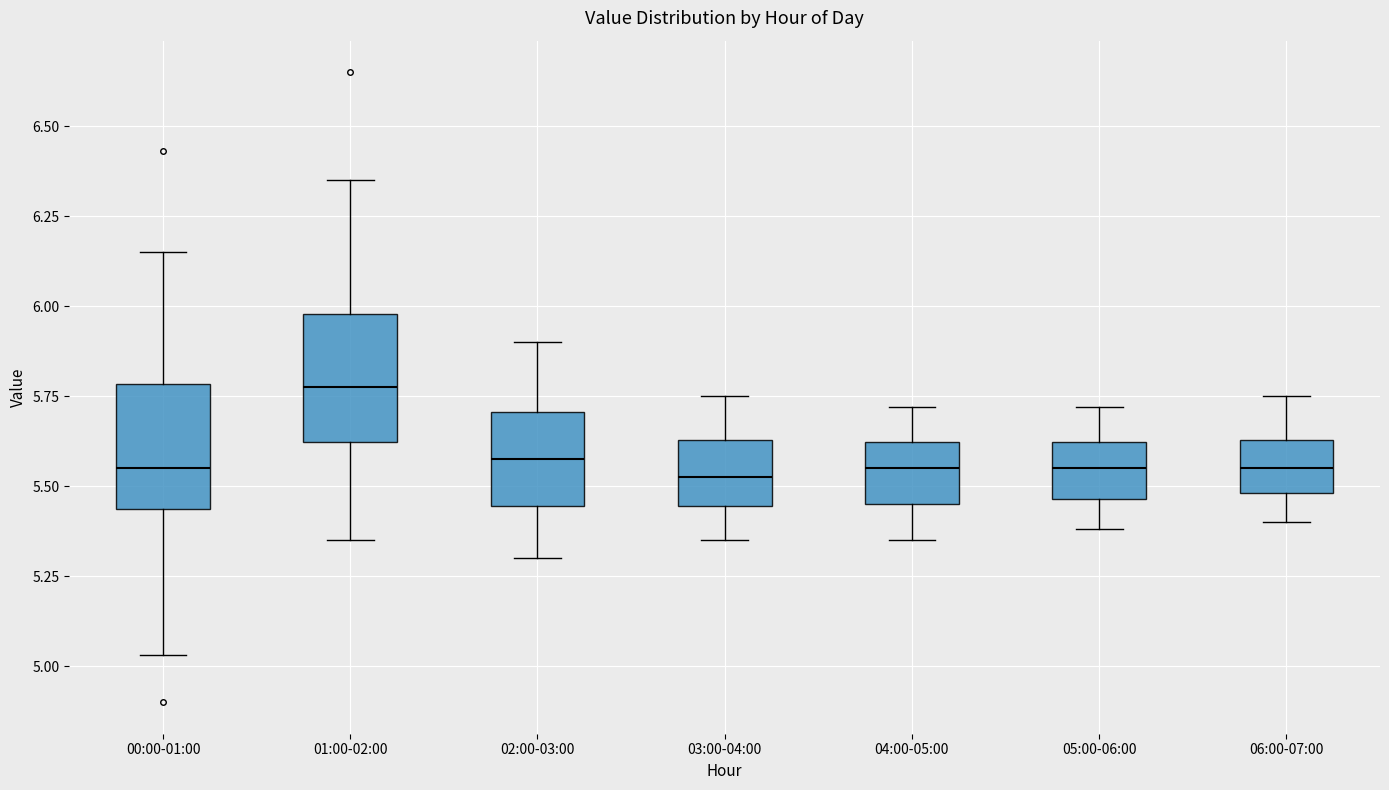

Reading left to right, transcribe this box plot: for each box, give where its median line is, the range the box spans, and where its two whiskers end, as read against the y-axis. The values are not printed on the chart, so give them approximately, as read against the axis.

00:00-01:00: median 5.55, box 5.45 to 5.80, whiskers 5.05 to 6.15
01:00-02:00: median 5.80, box 5.60 to 6.00, whiskers 5.35 to 6.35
02:00-03:00: median 5.60, box 5.45 to 5.70, whiskers 5.30 to 5.90
03:00-04:00: median 5.55, box 5.45 to 5.65, whiskers 5.35 to 5.75
04:00-05:00: median 5.55, box 5.45 to 5.60, whiskers 5.35 to 5.70
05:00-06:00: median 5.55, box 5.45 to 5.60, whiskers 5.40 to 5.70
06:00-07:00: median 5.55, box 5.50 to 5.65, whiskers 5.40 to 5.75